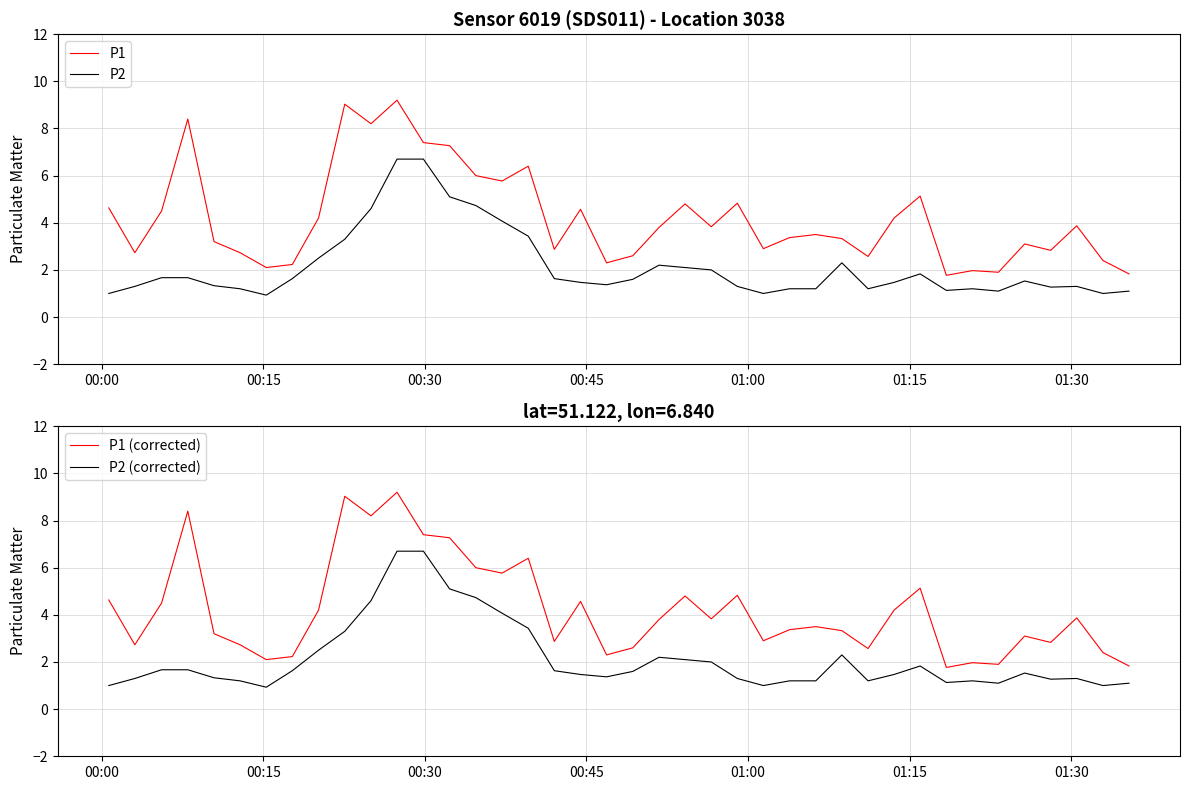

True or false: P2 and P1 intersect in this chart.

False